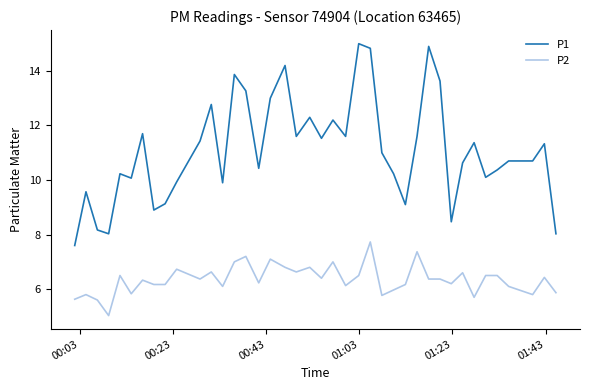

True or false: P2 and P1 intersect in this chart.

False